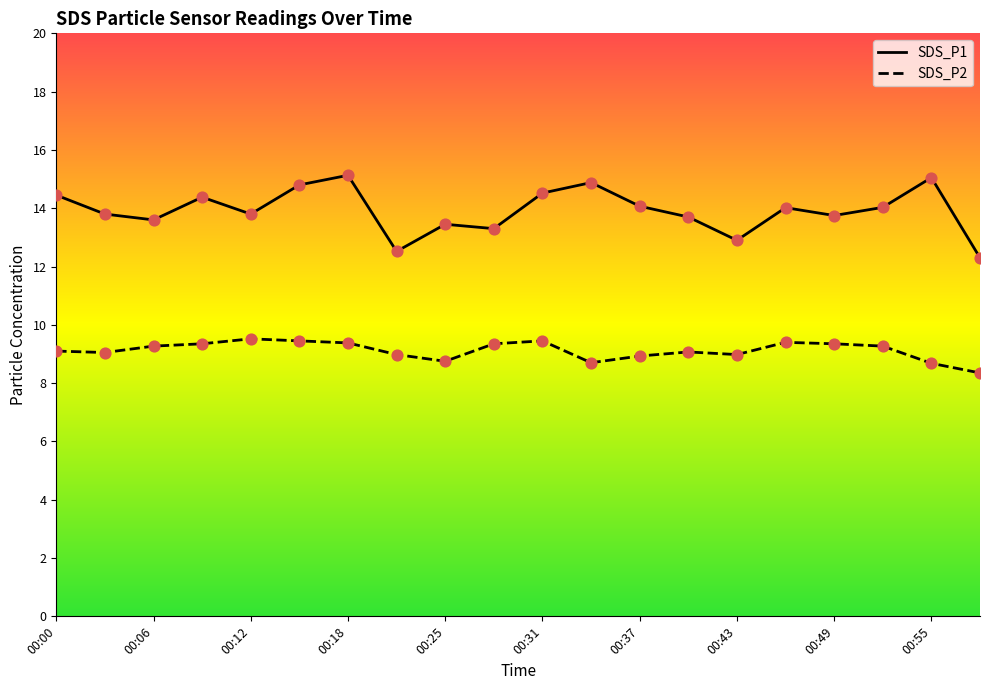

Which series contains the highest Y value?

SDS_P1